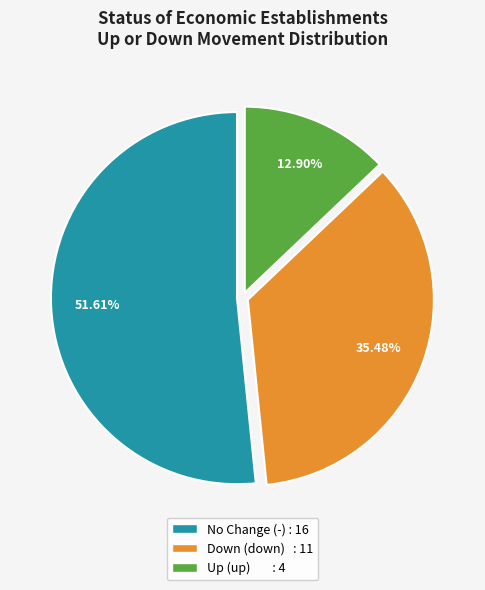

Is there any slice that represents more than half of the pie?

Yes